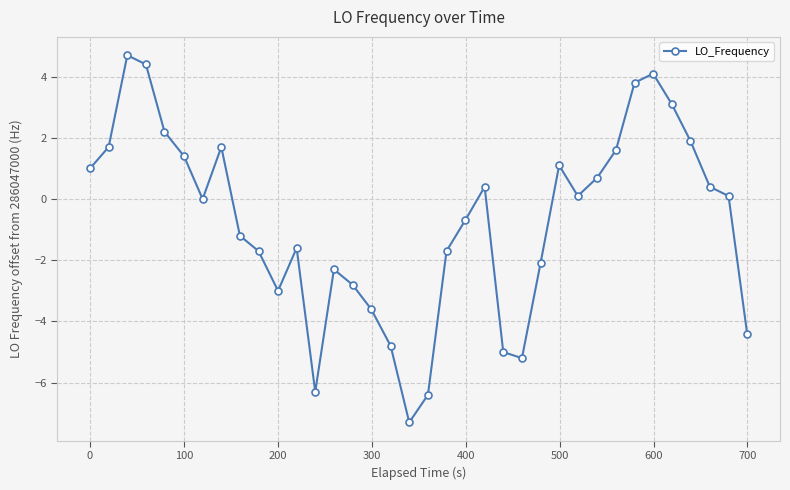

What is the minimum value shown in the chart?

-7.3